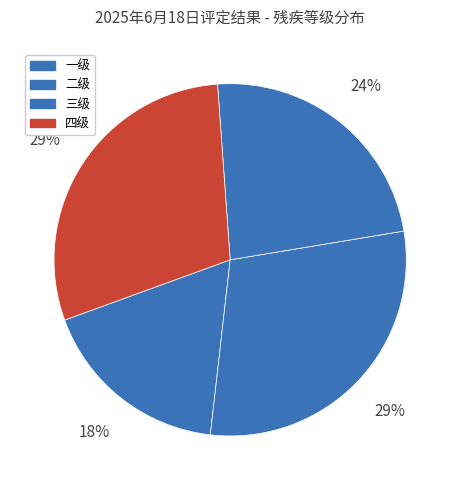

What is the ratio of the value at 一级 to the value at 四级?

0.6